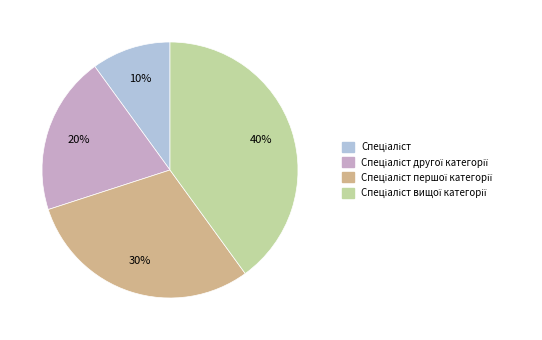

How many segments does this pie chart have?

4